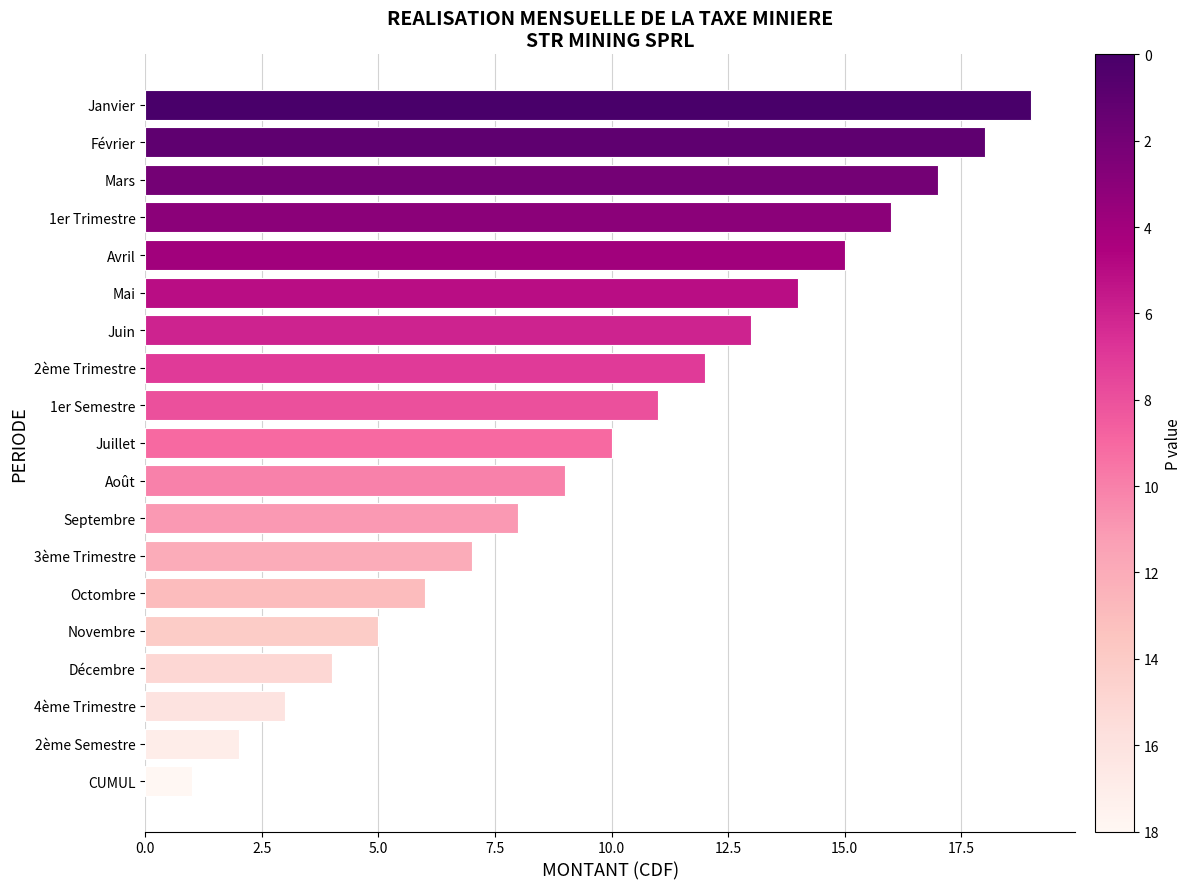

What value does the data have at Janvier?

19